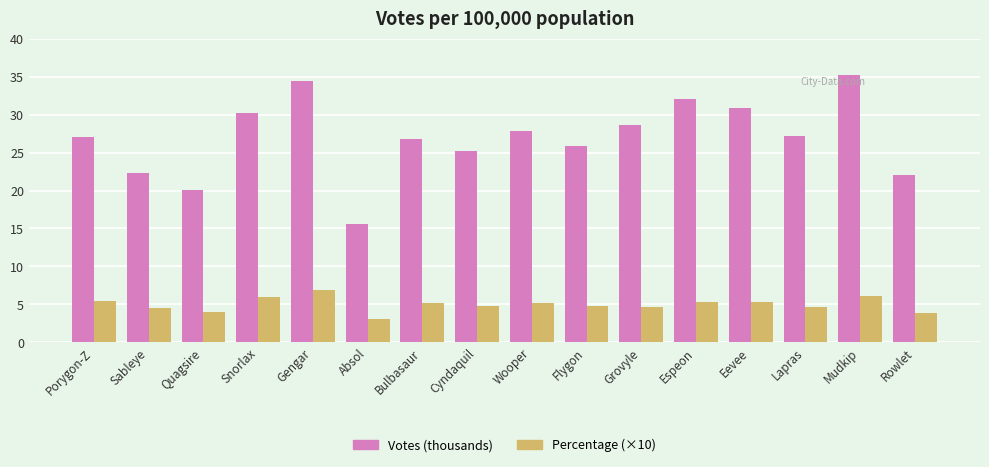

Which series has the widest spread of values?

Votes (thousands)